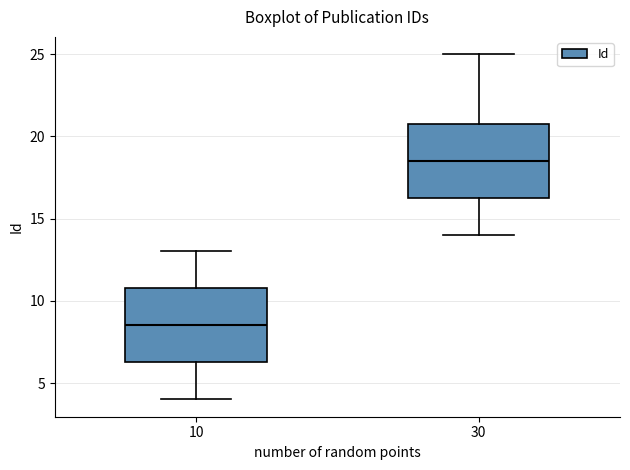

Which box's median line is the highest?

30